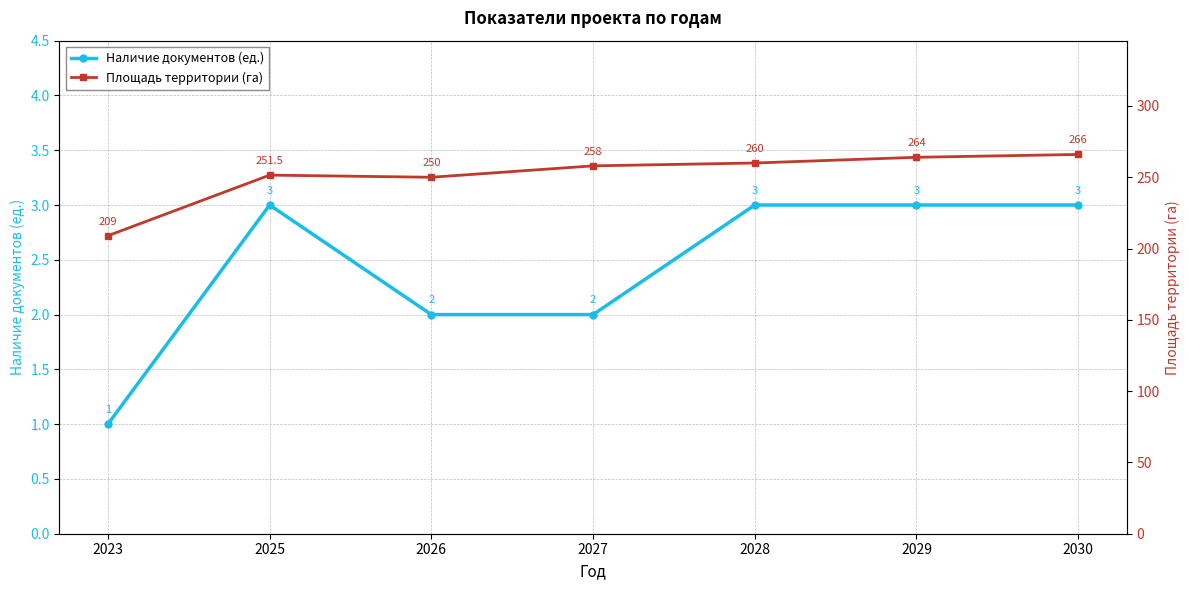

At how many categories does at least one series exceed 29?

7